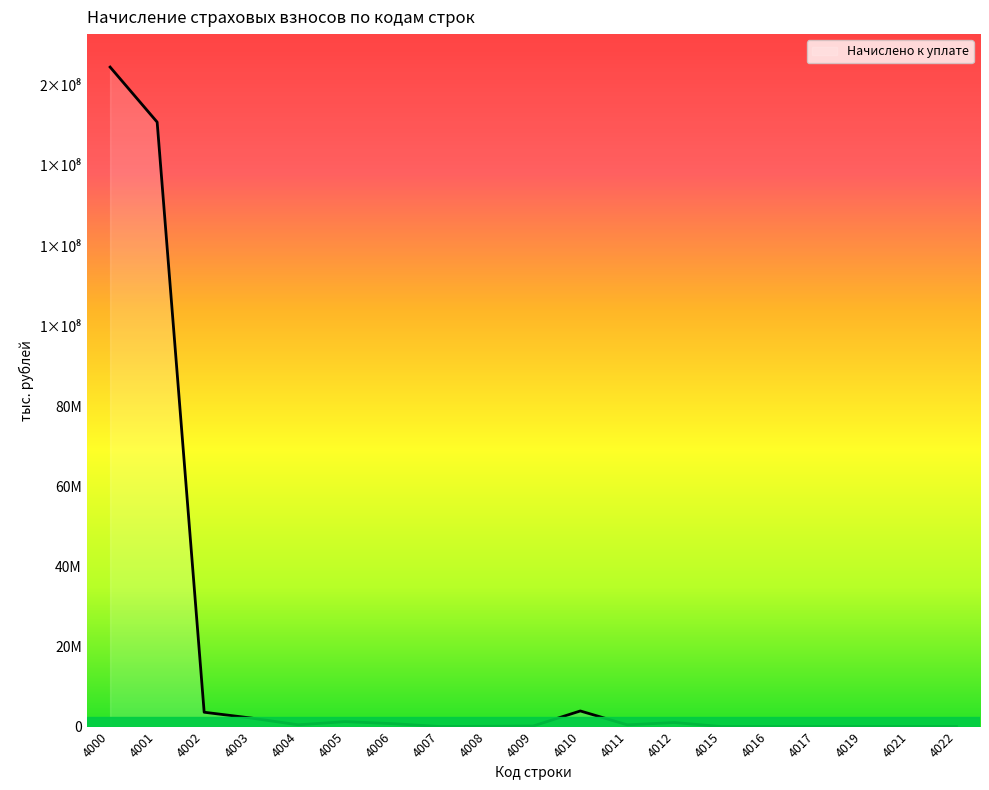

What is the sum of all values?

329403128